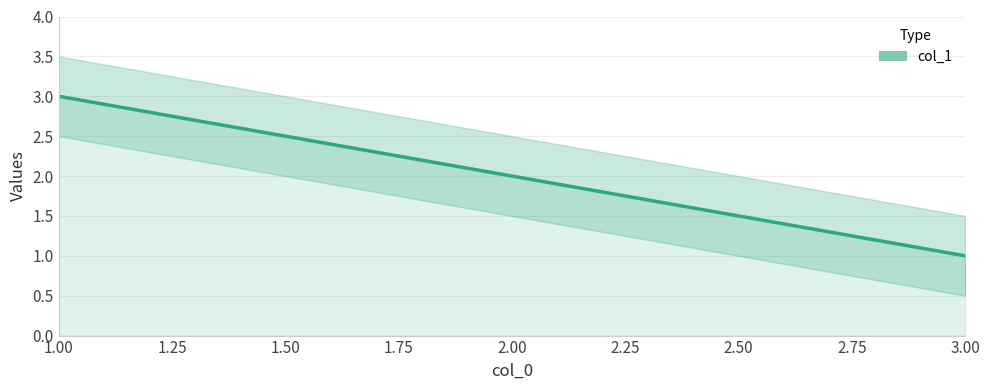

Reading left to right, extract all data points from this chart.

3	2	1